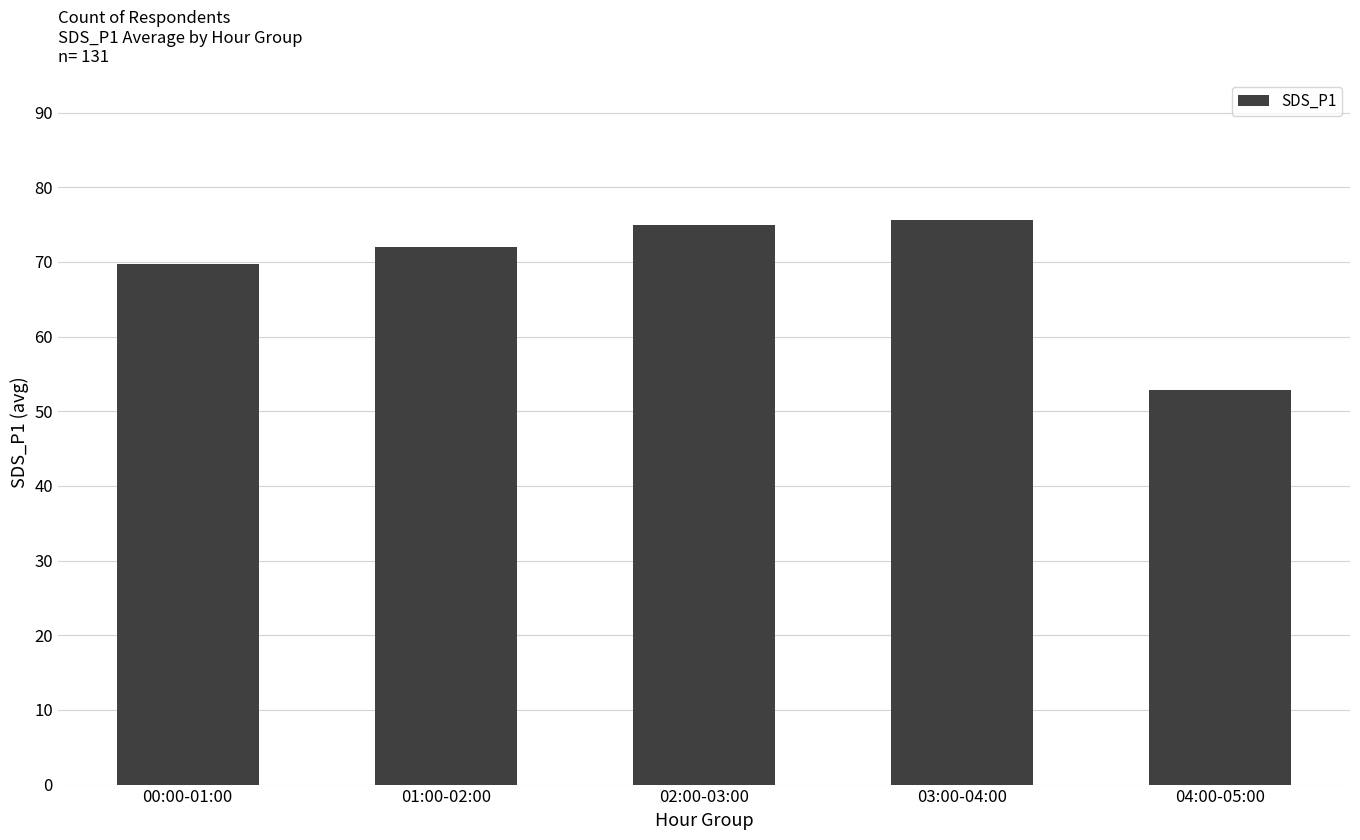

Reading left to right, what are all the values shown in this chart?

69.8	71.9	75.0	75.6	52.9